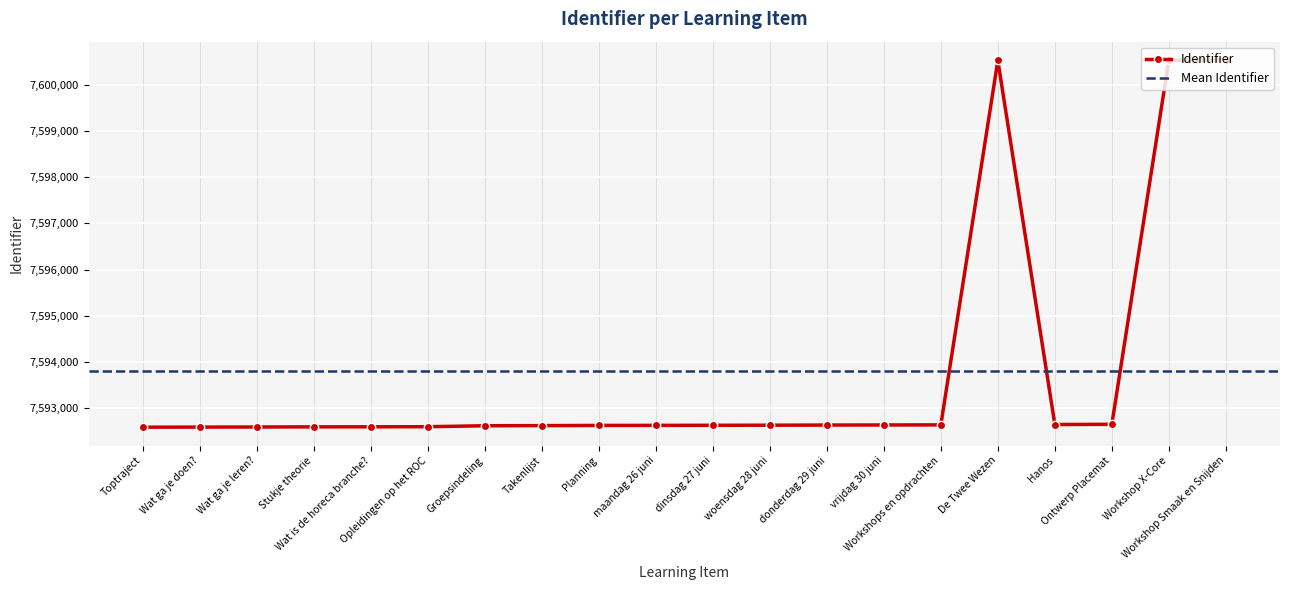

True or false: the data shows 7592584 at Wat ga je leren?.

True